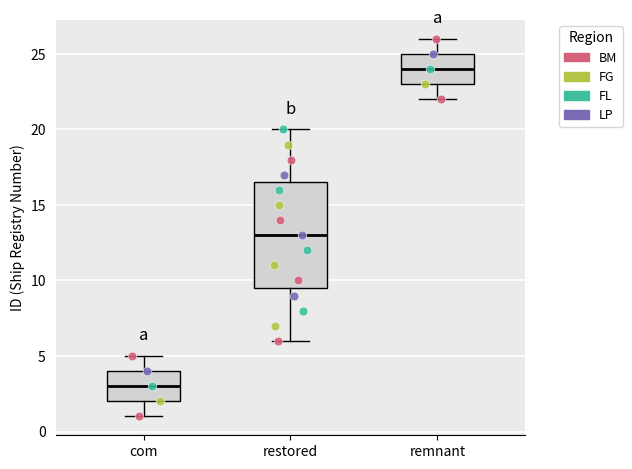

Where is the upper edge of the box for com on the y-axis? The values are not printed on the chart, so give them approximately, as read against the axis.

4.0